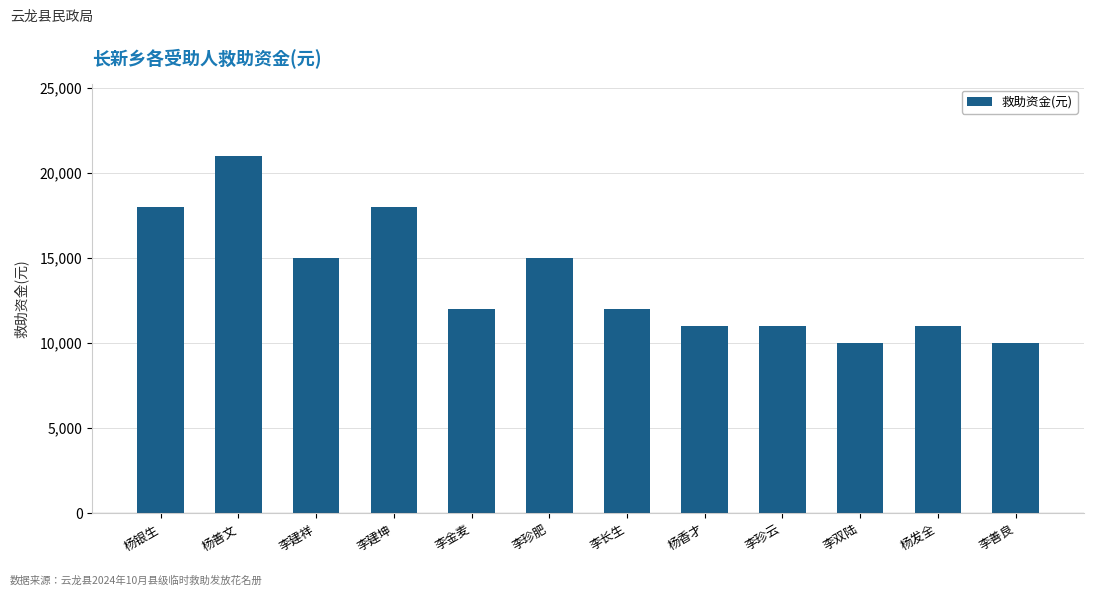

Count the number of data series in this chart.

1